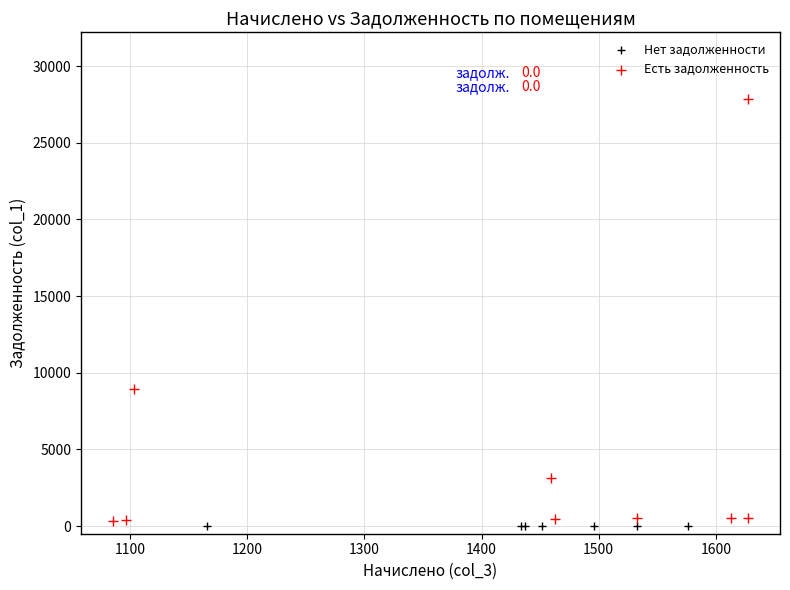

Which series contains the highest Y value?

Есть задолженность